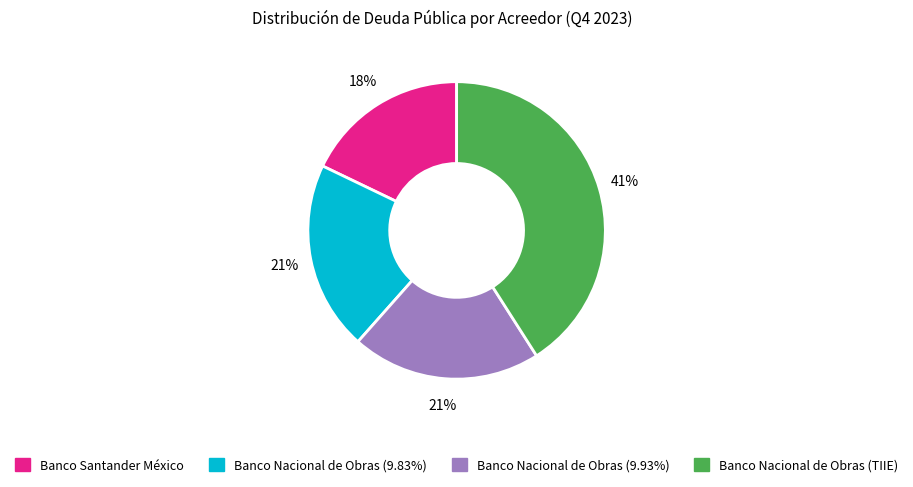

Combined, do Banco Nacional de Obras (9.83%) and Banco Nacional de Obras (9.93%) account for over 50%?

No